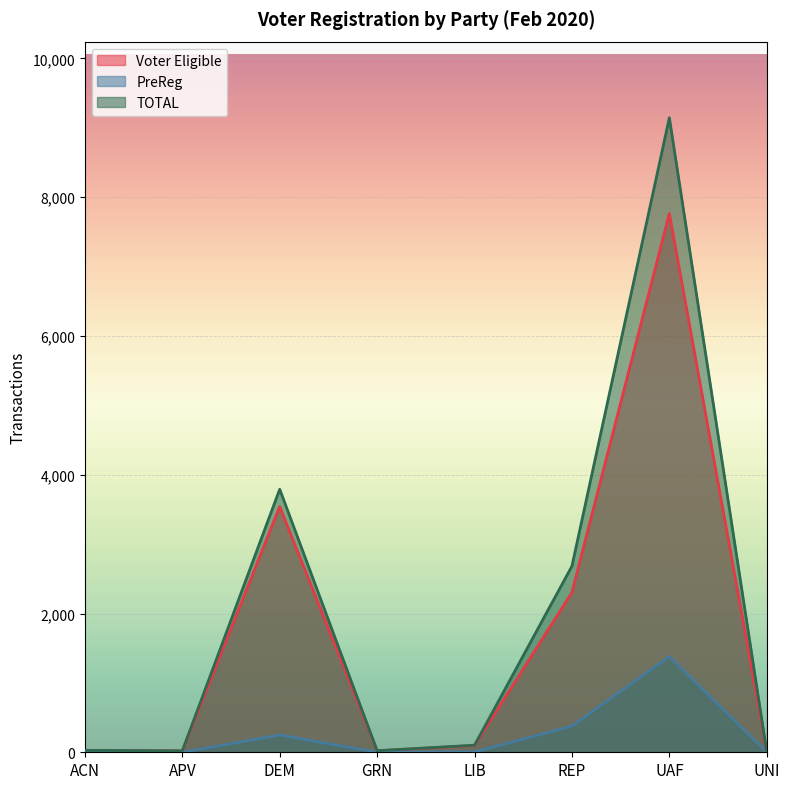

Where is the first local minimum for PreReg?

GRN